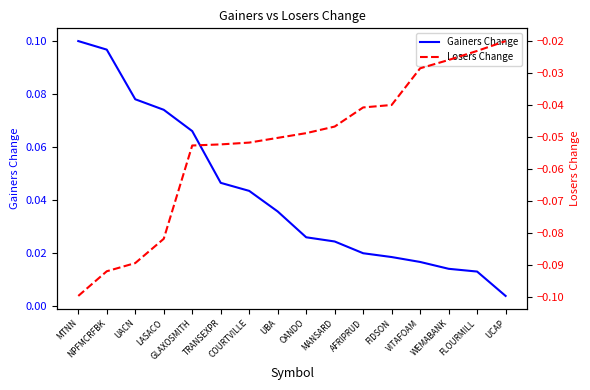

Is the value of Gainers Change at FIDSON greater than the value of Losers Change at VITAFOAM?

Yes